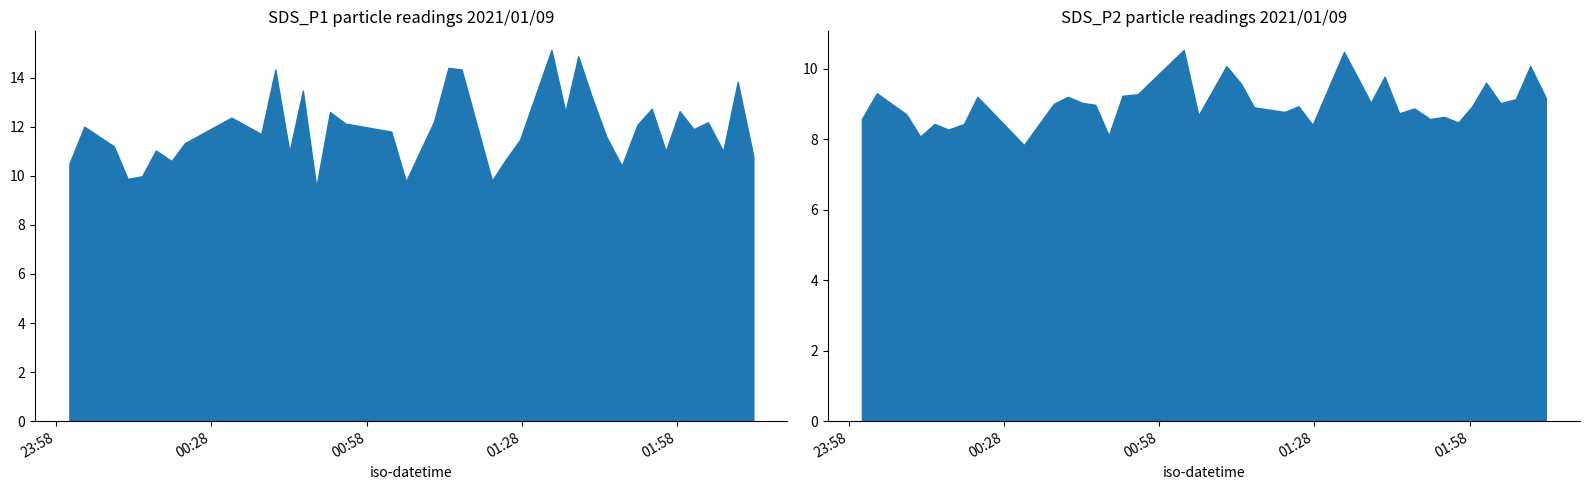

What is the difference between the SDS_P1 values at 20 and 30?

2.3